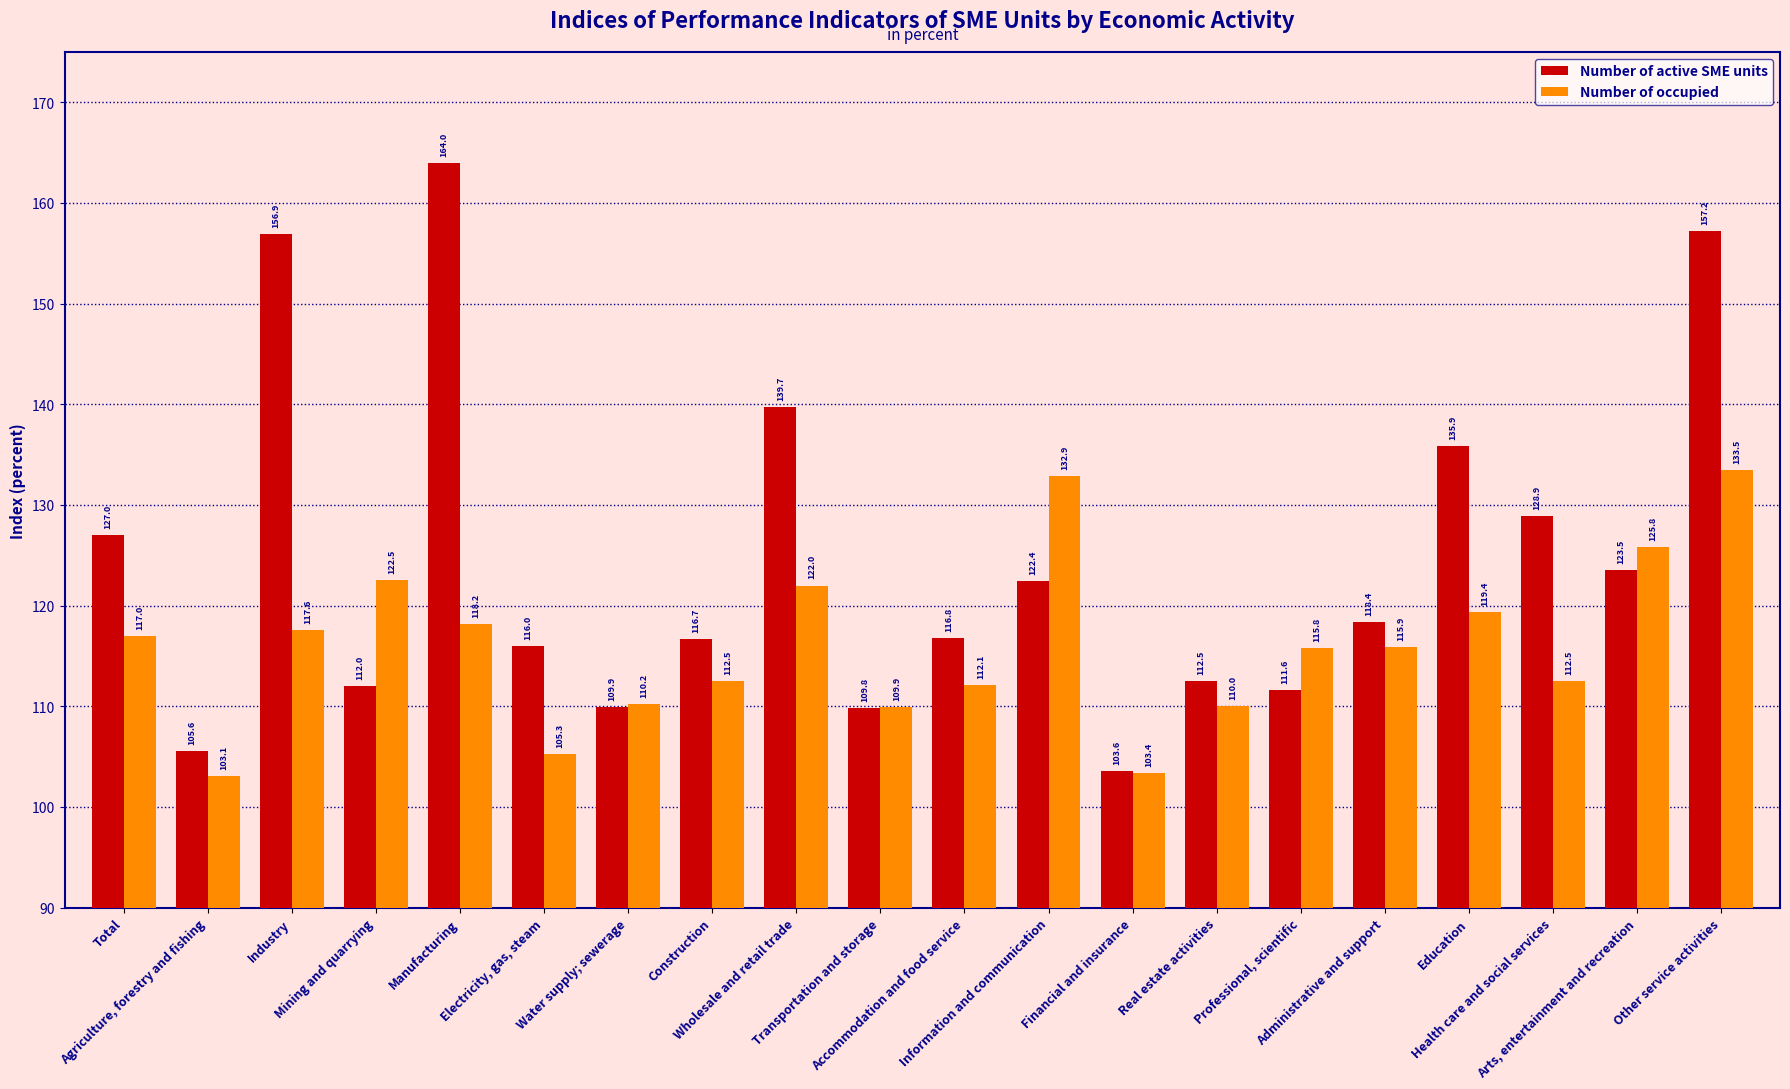

What is the difference between the highest and lowest values at Manufacturing?

45.8